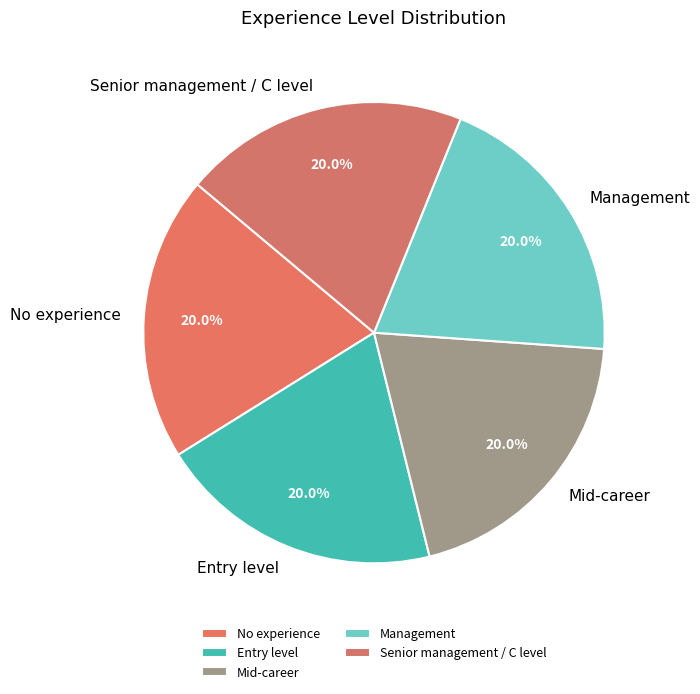

To the nearest percent, what is the combined percentage of No experience and Mid-career?

40%